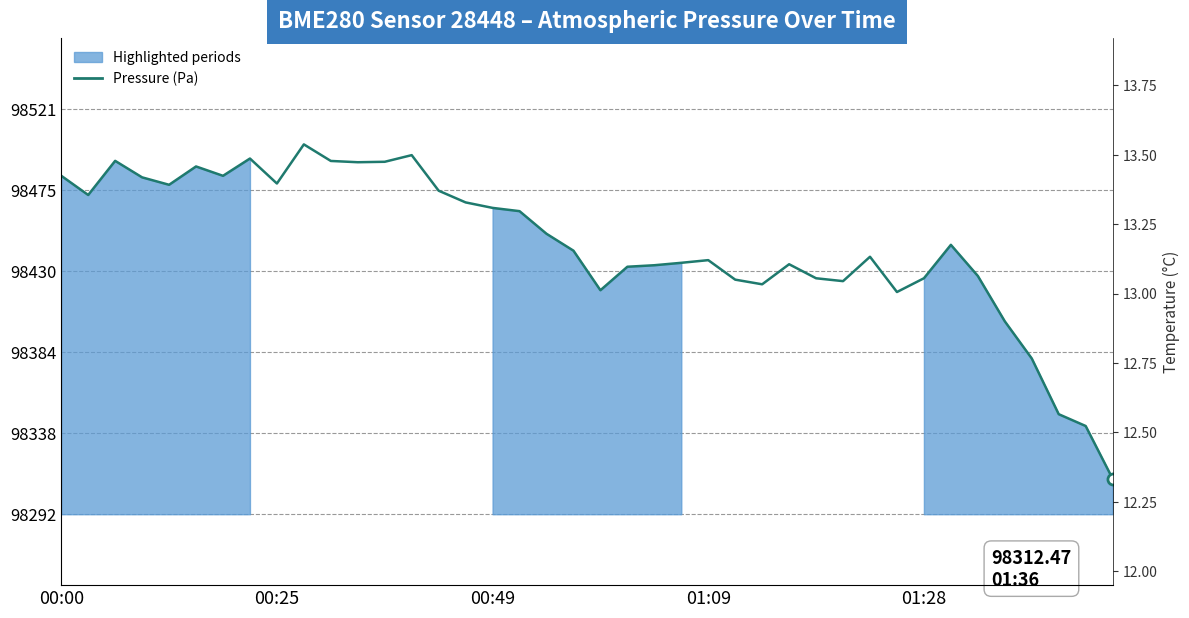

What is the label of the 40th point from the right?

00:00